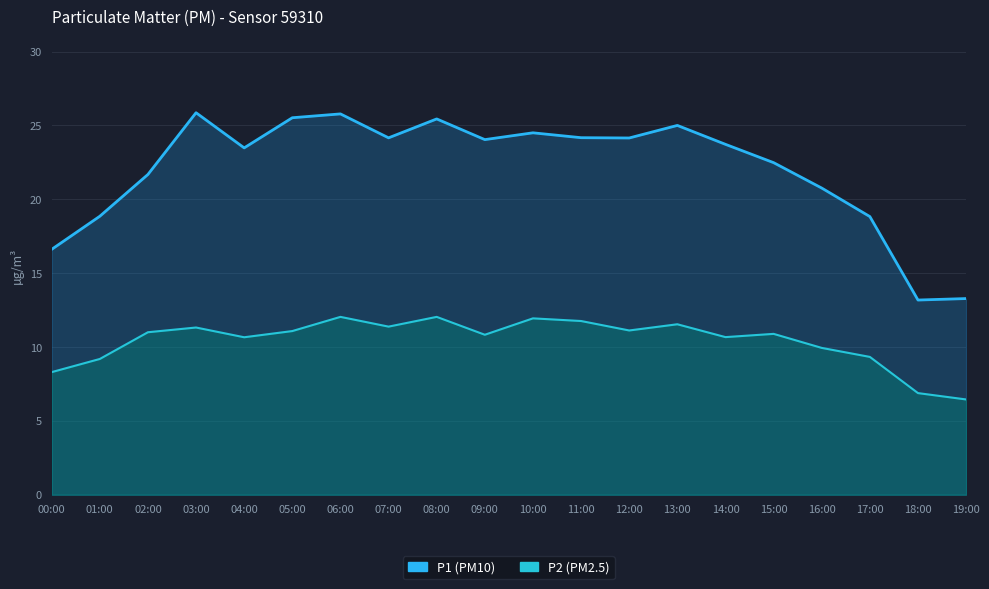

What is the average value of the P2 series?

10.8